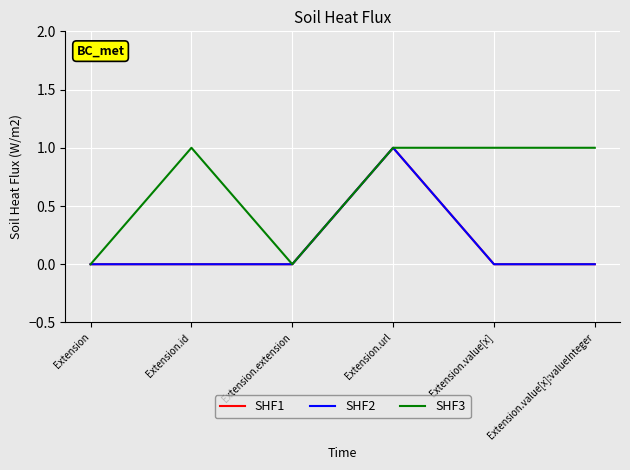

True or false: SHF1 has a value of 1 at Extension.value[x].

False